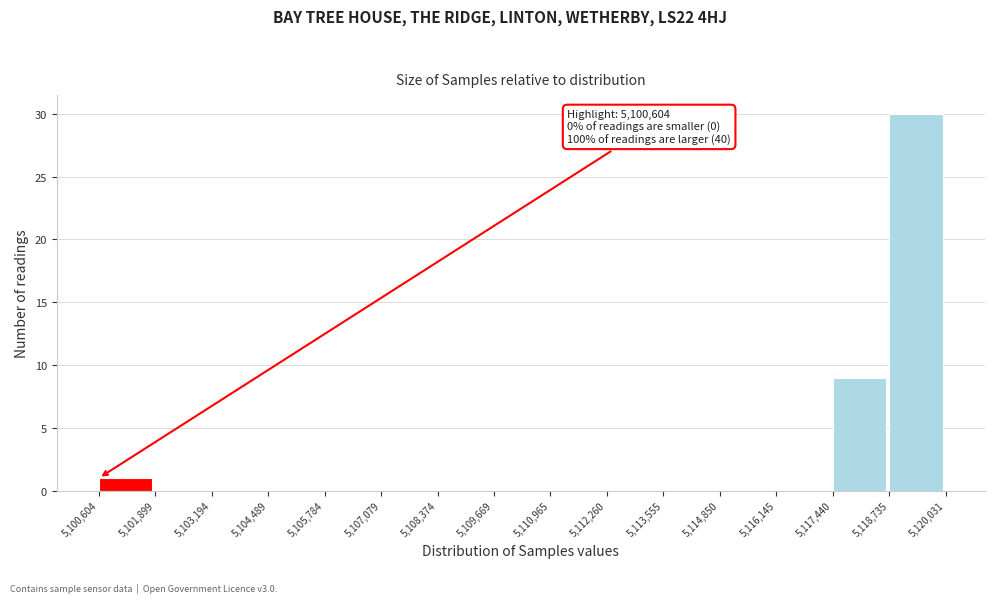

Which range on the x-axis has the tallest bar?

5,118,735 to 5,120,031